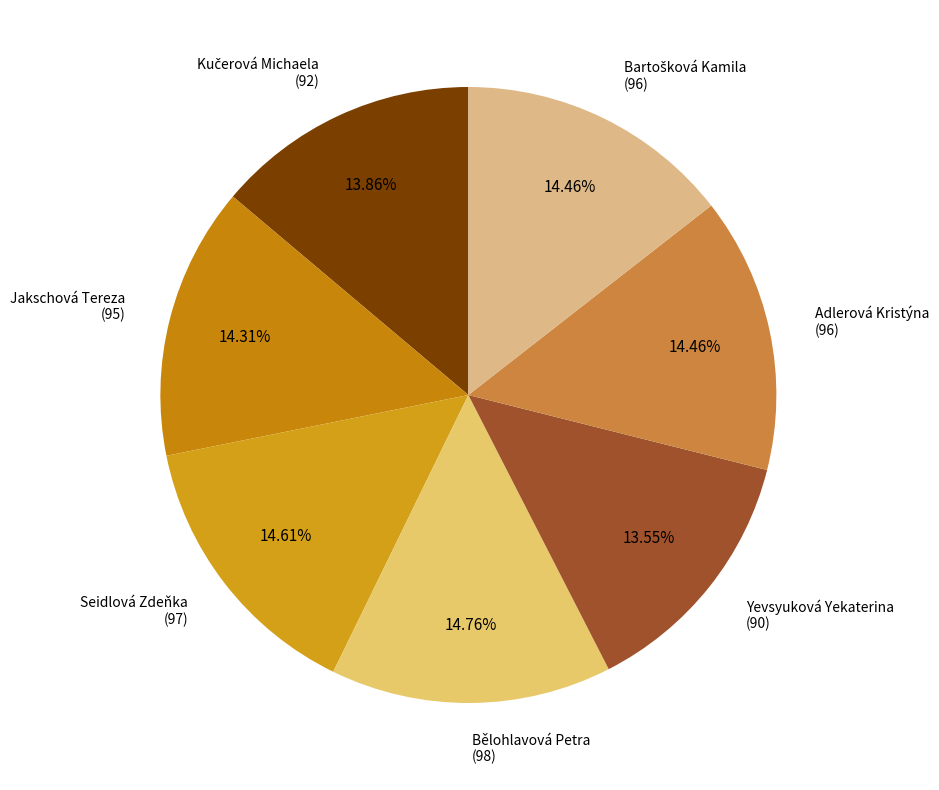

How many slices are in this pie chart?

7